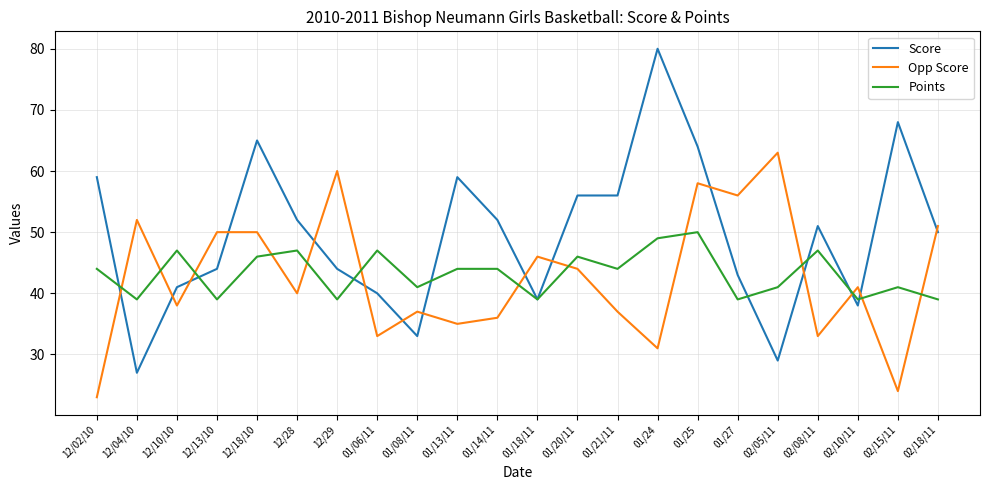

Is it true that Score equals 40 at 01/06/11?

True